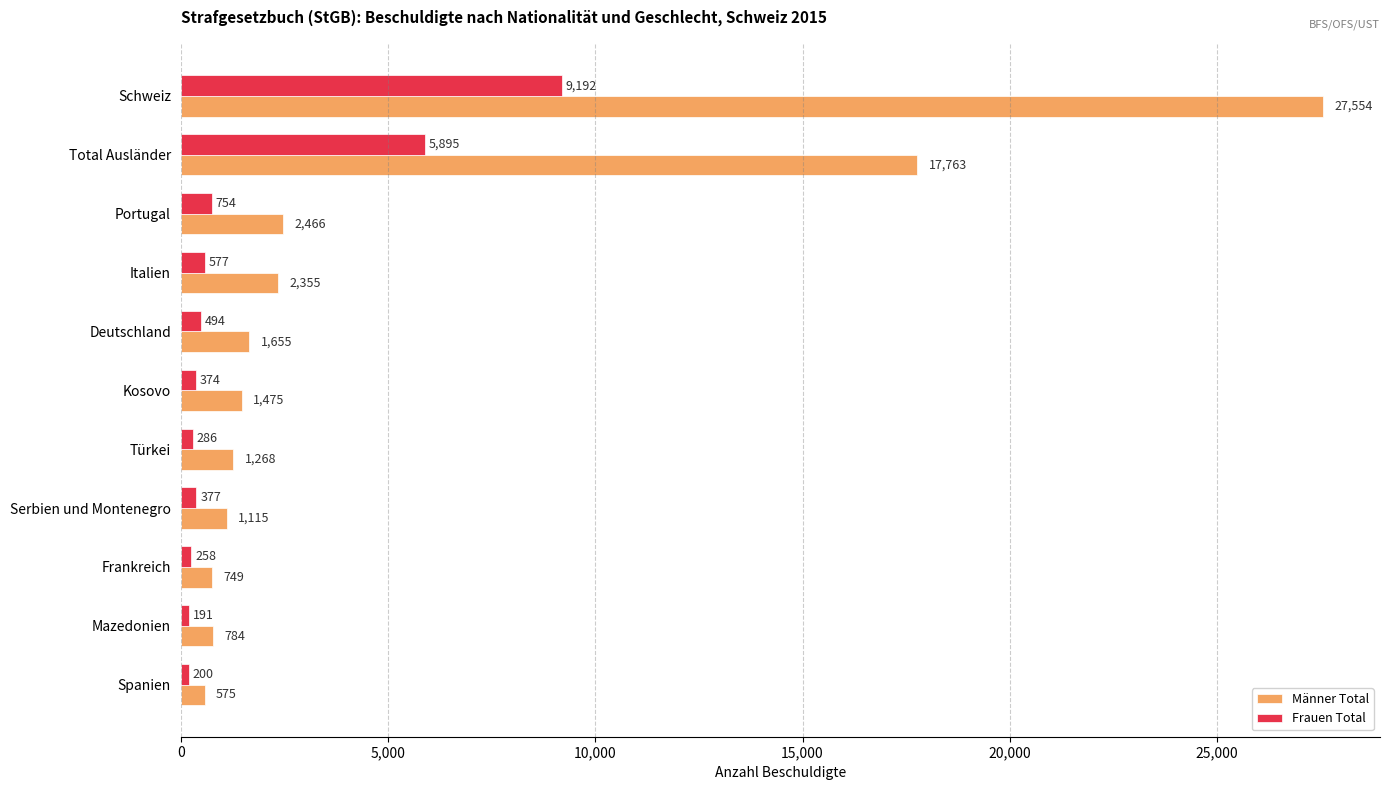

Which series has the widest spread of values?

Männer Total